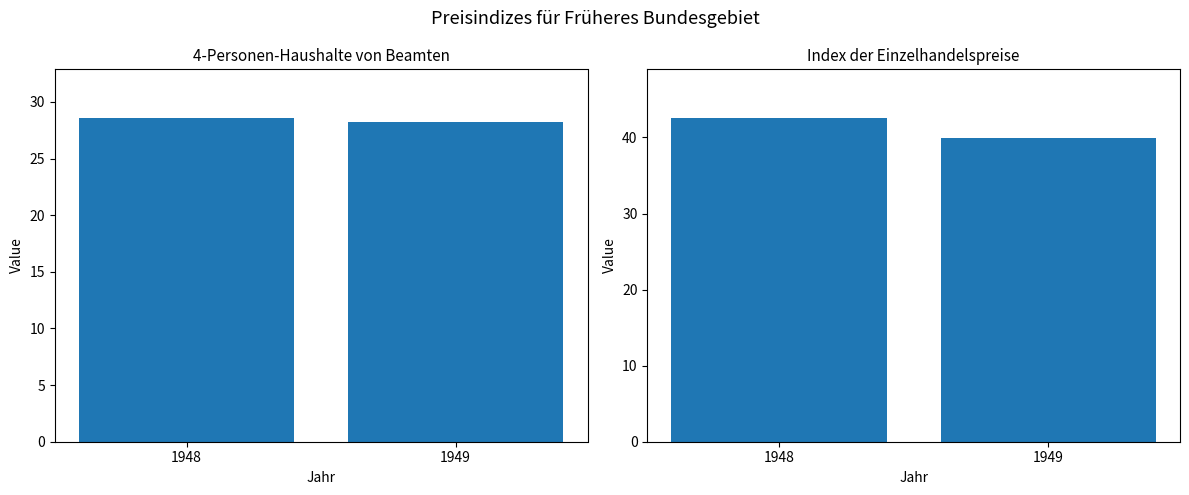

Which series has the widest spread of values?

Index der Einzelhandelspreise